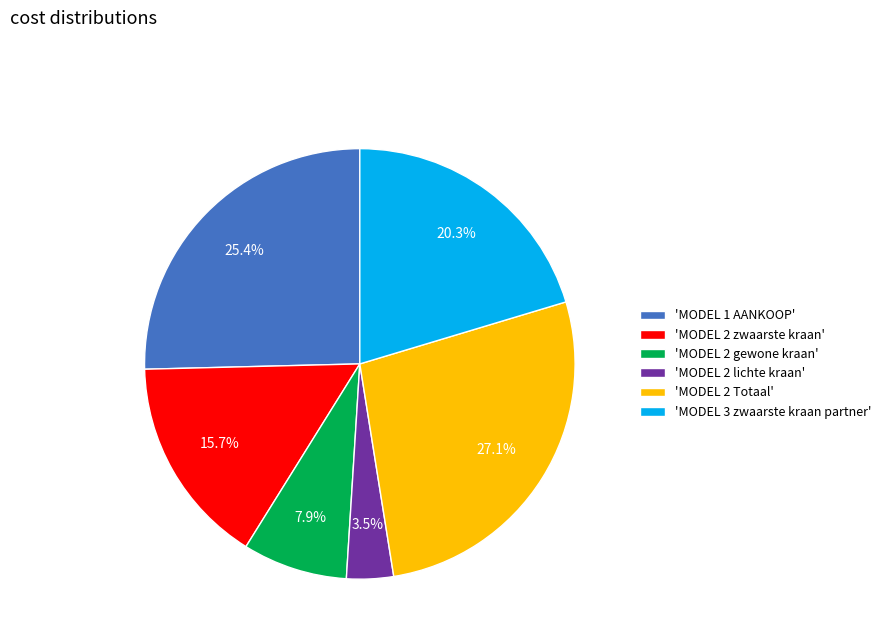

What portion of the pie excludes 'MODEL 2 gewone kraan'?

92.1%